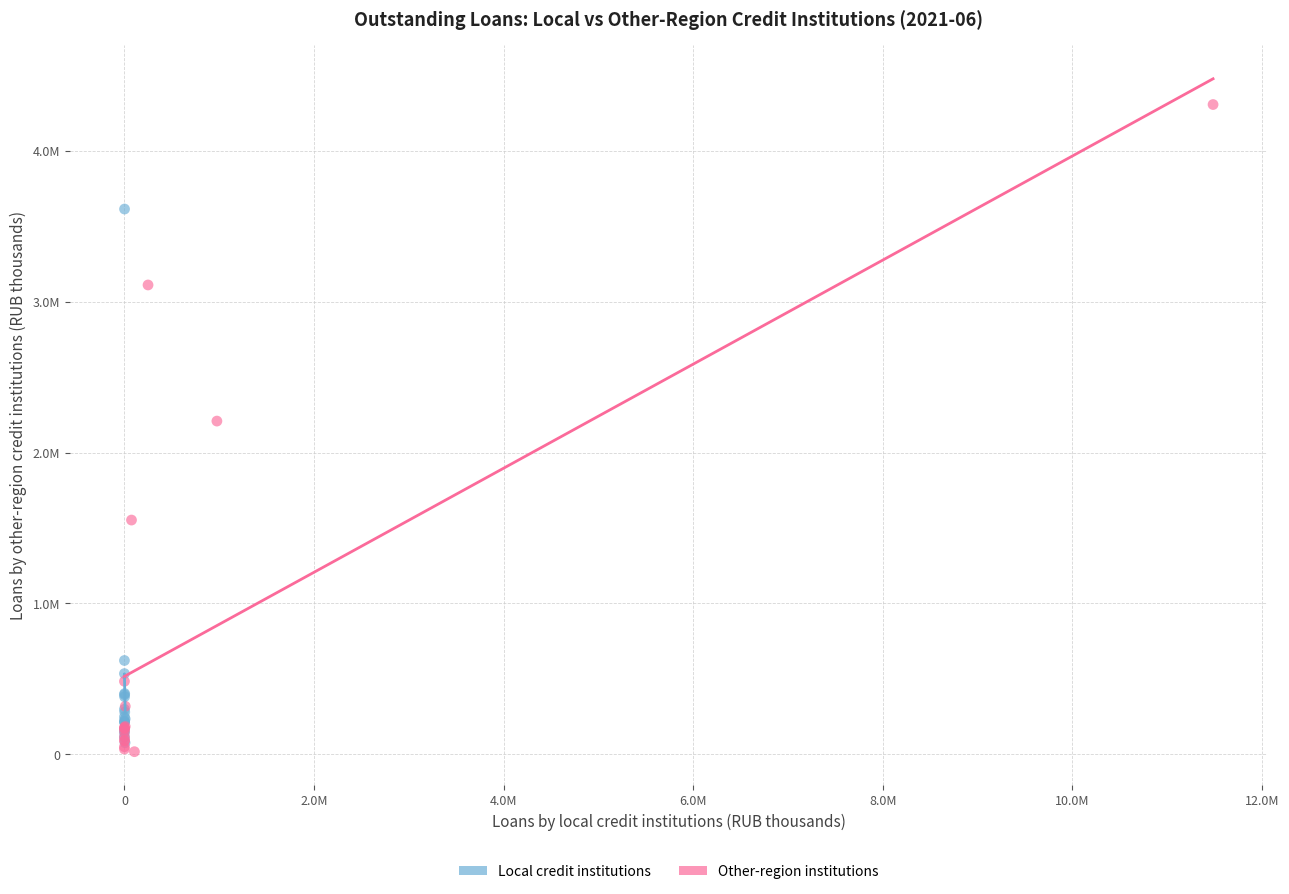

Which series contains the lowest Y value?

Other-region institutions